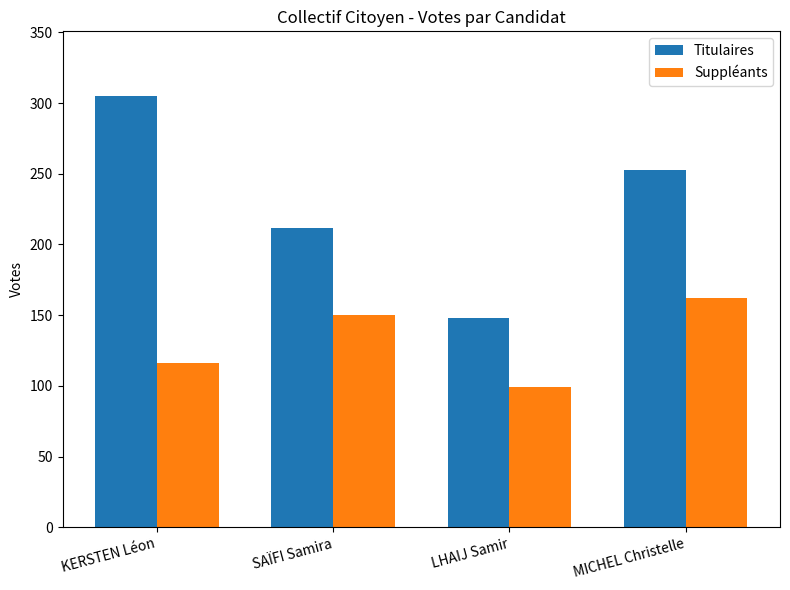

What is the greatest value displayed?

305